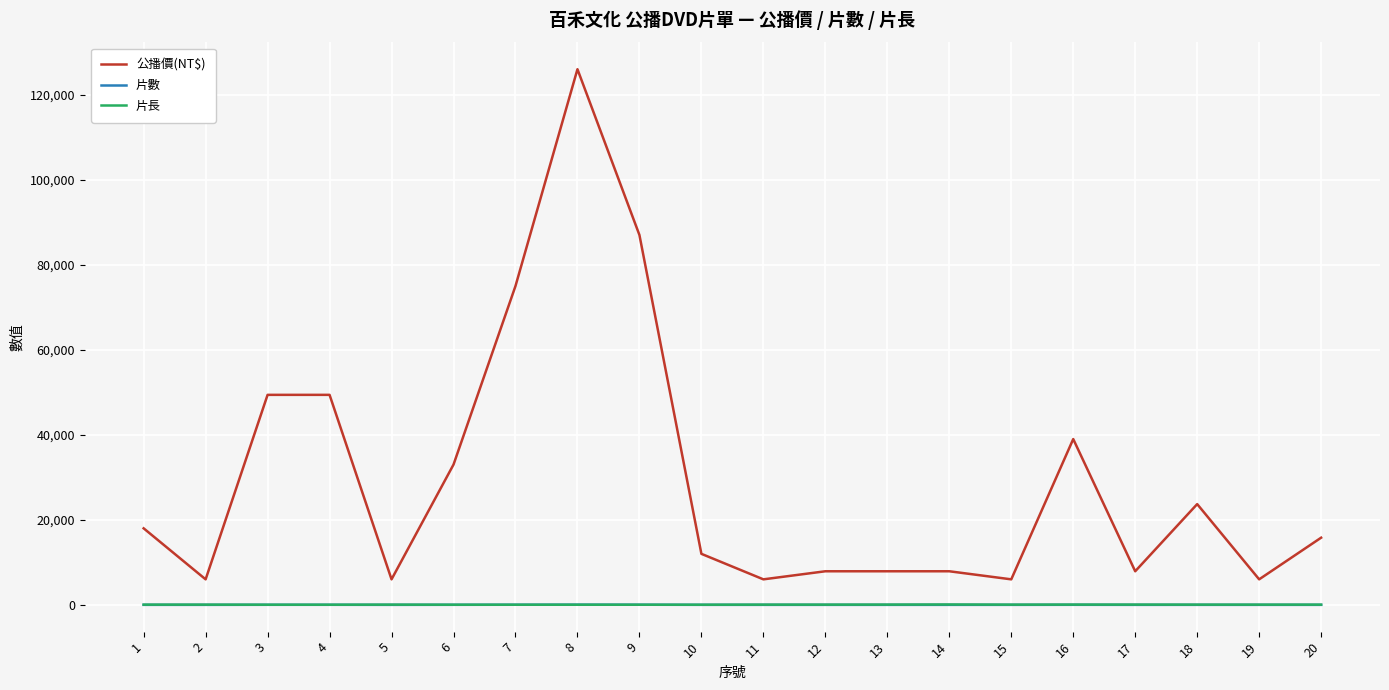

At which category is the sum across all series the highest?

8